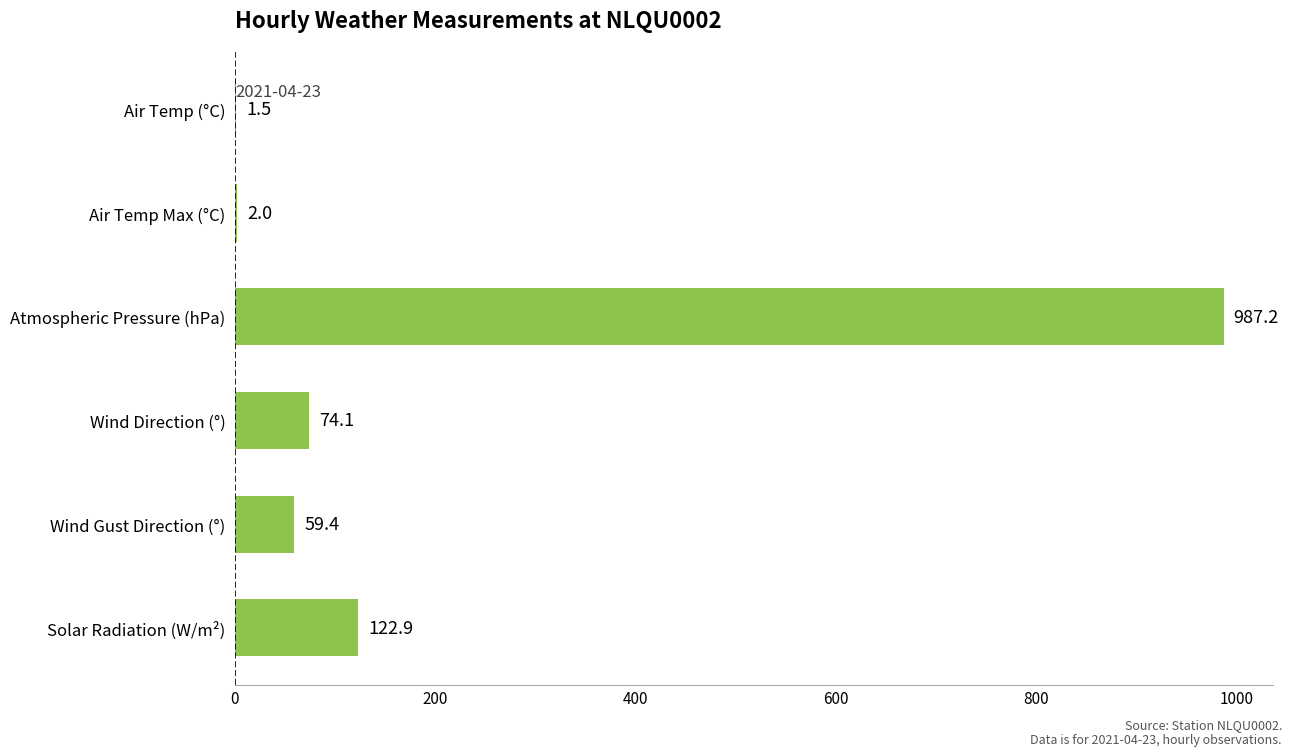

The chart shows a value of 190.2 at Solar Radiation (W/m²). True or false?

False